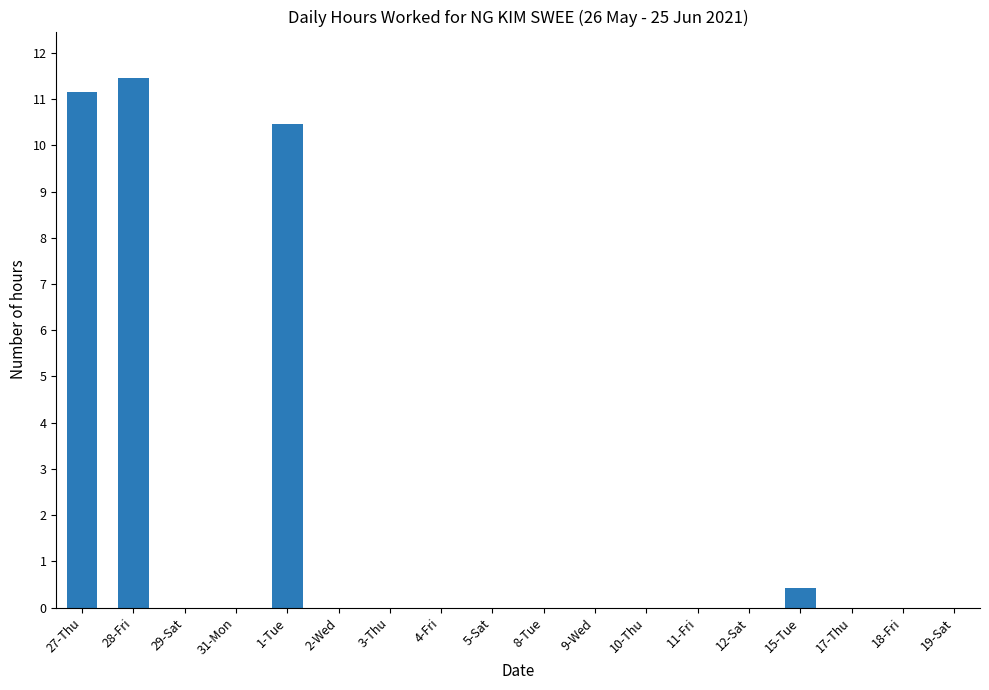

Reading left to right, extract all data points from this chart.

11.2	11.5	0.0	0.0	10.5	0.0	0.0	0.0	0.0	0.0	0.0	0.0	0.0	0.0	0.4	0.0	0.0	0.0